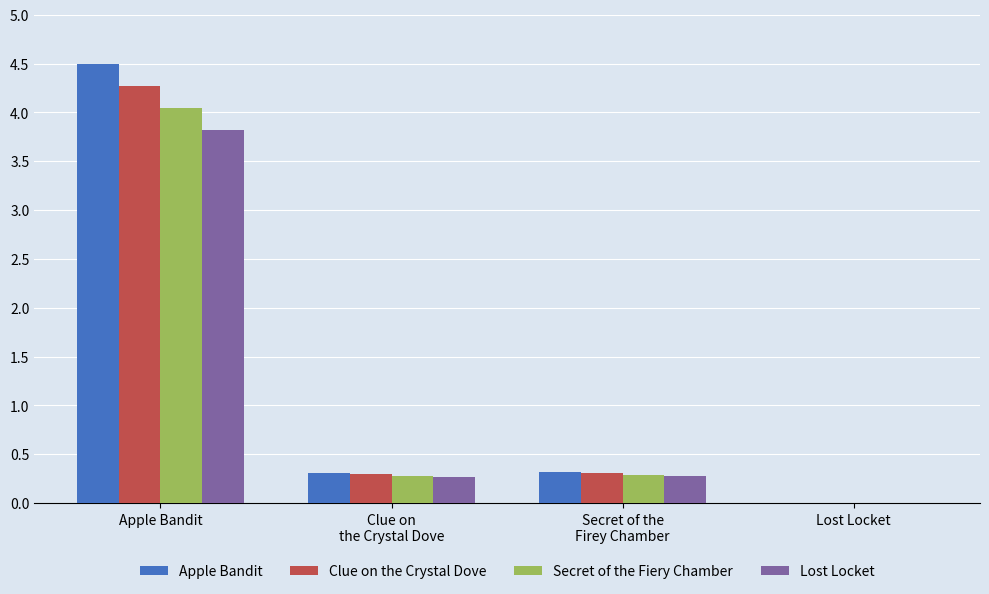

At which label does Apple Bandit reach its peak?

Apple Bandit